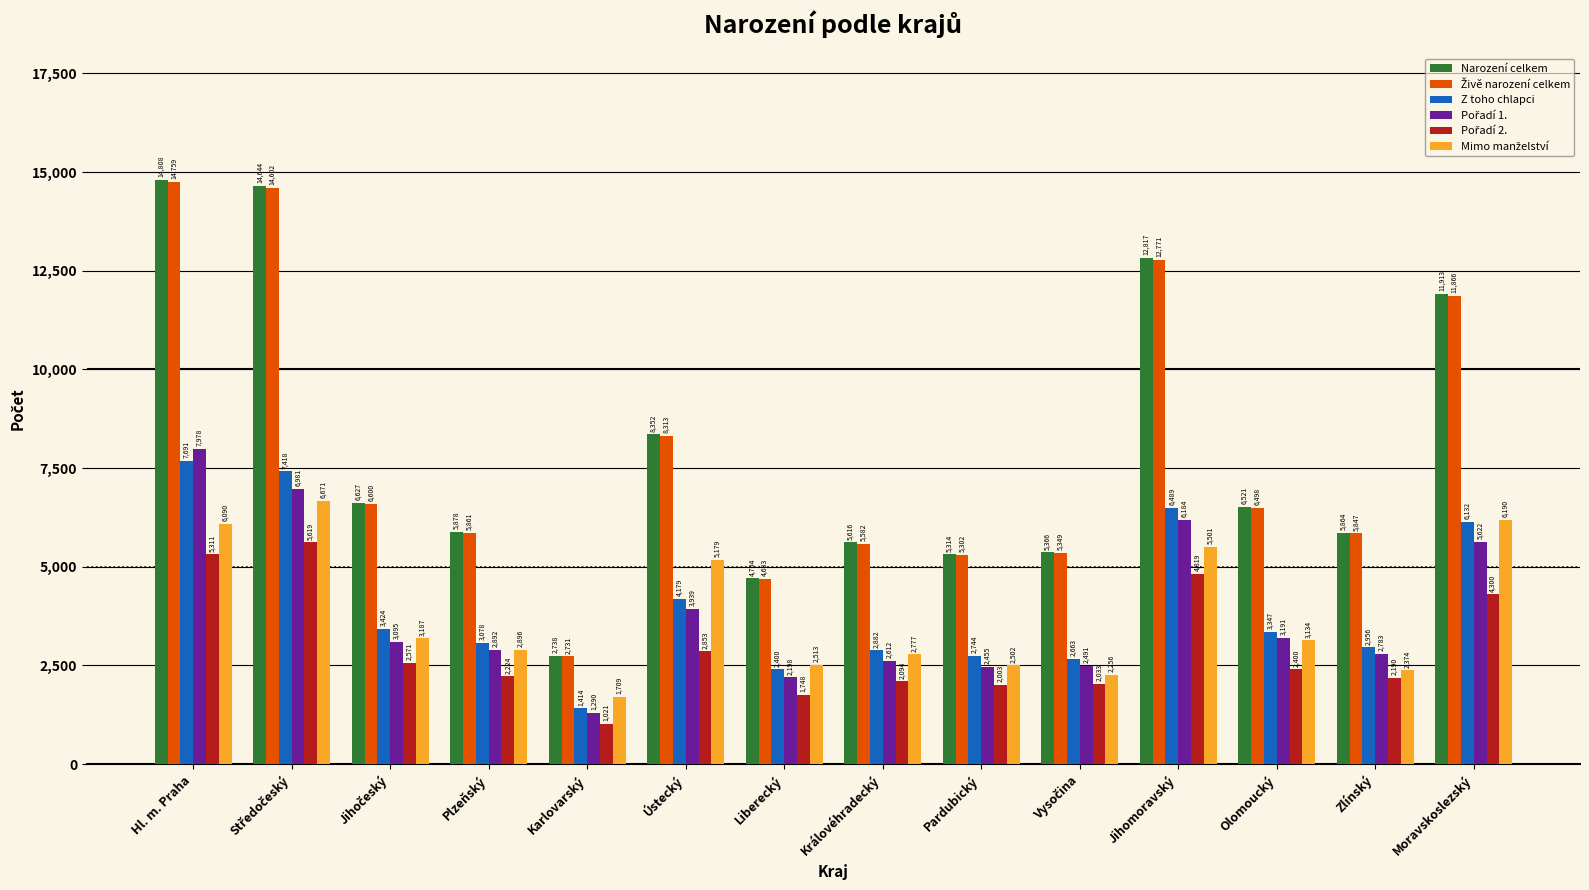

What is the greatest value displayed?

14808